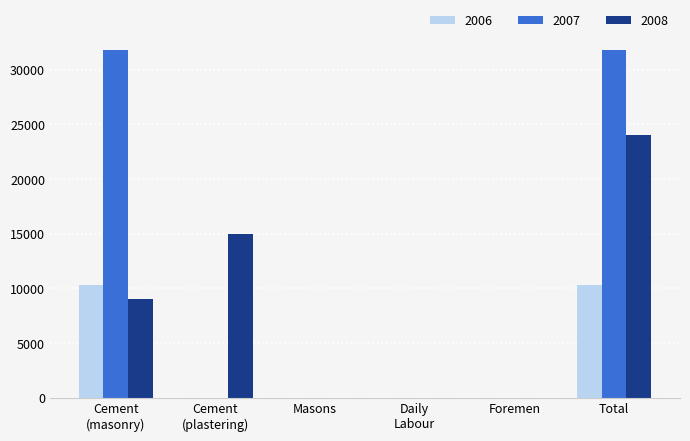

What is the sum of all 2008 values?

48000